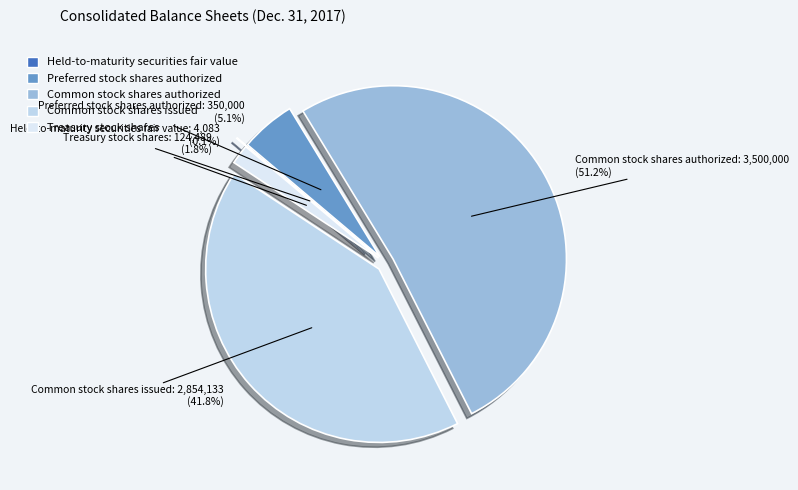

Combined, what portion of the pie is Common stock shares authorized and Treasury stock shares?

53.0%